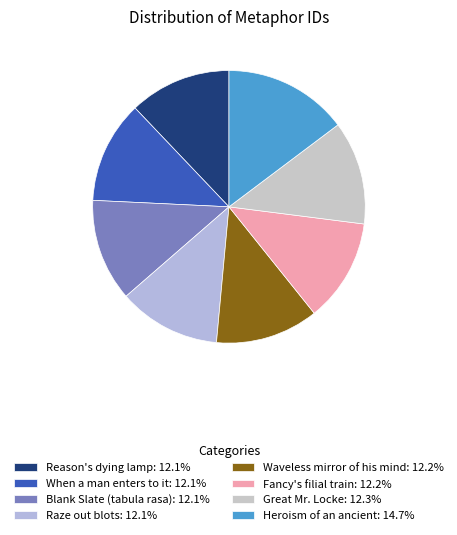

The Great Mr. Locke slice represents 1% of the pie. True or false?

False